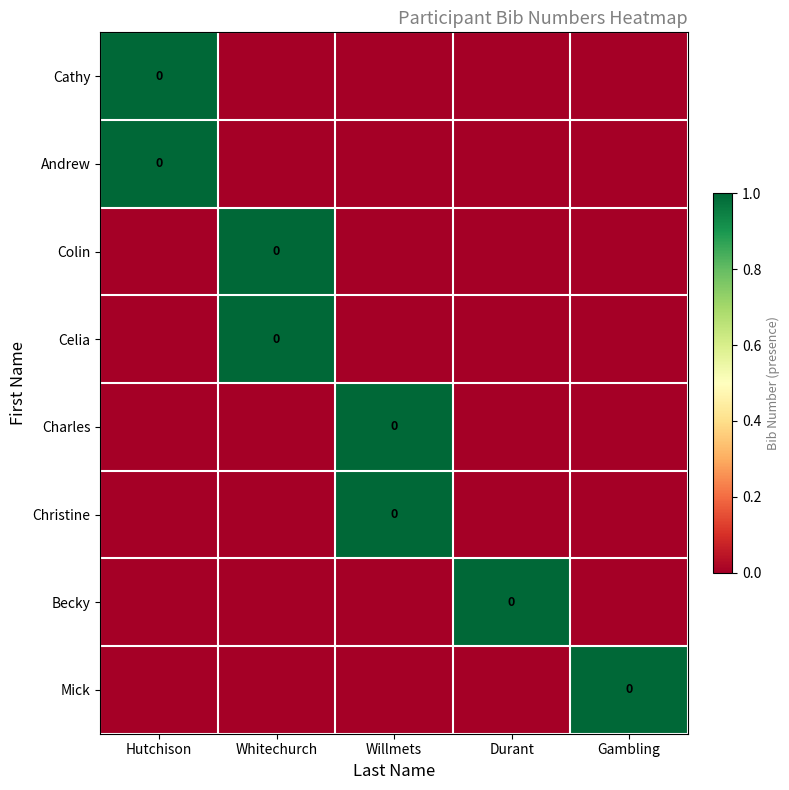

At which category is the sum across all series the highest?

Hutchison